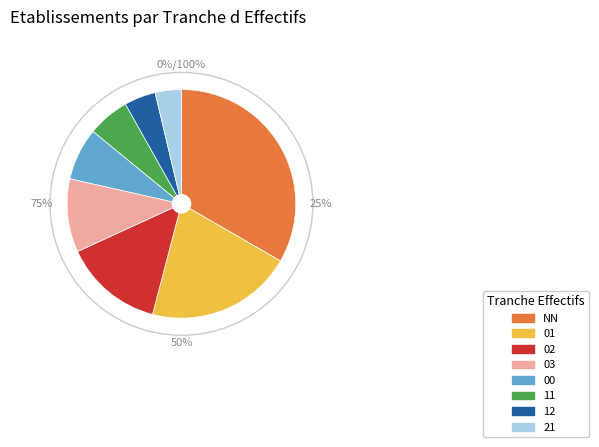

To the nearest percent, what is the difference between the 11 and 00 slice percentages?

1%